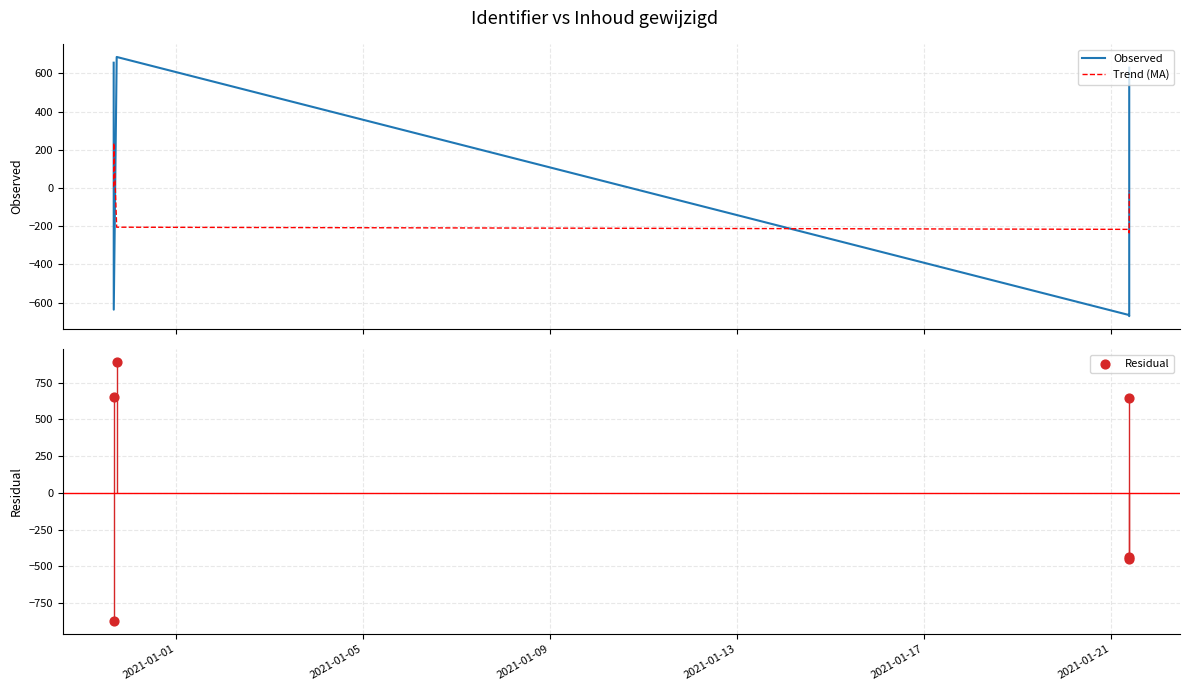

Which series has the largest Y range (max minus min)?

Residual